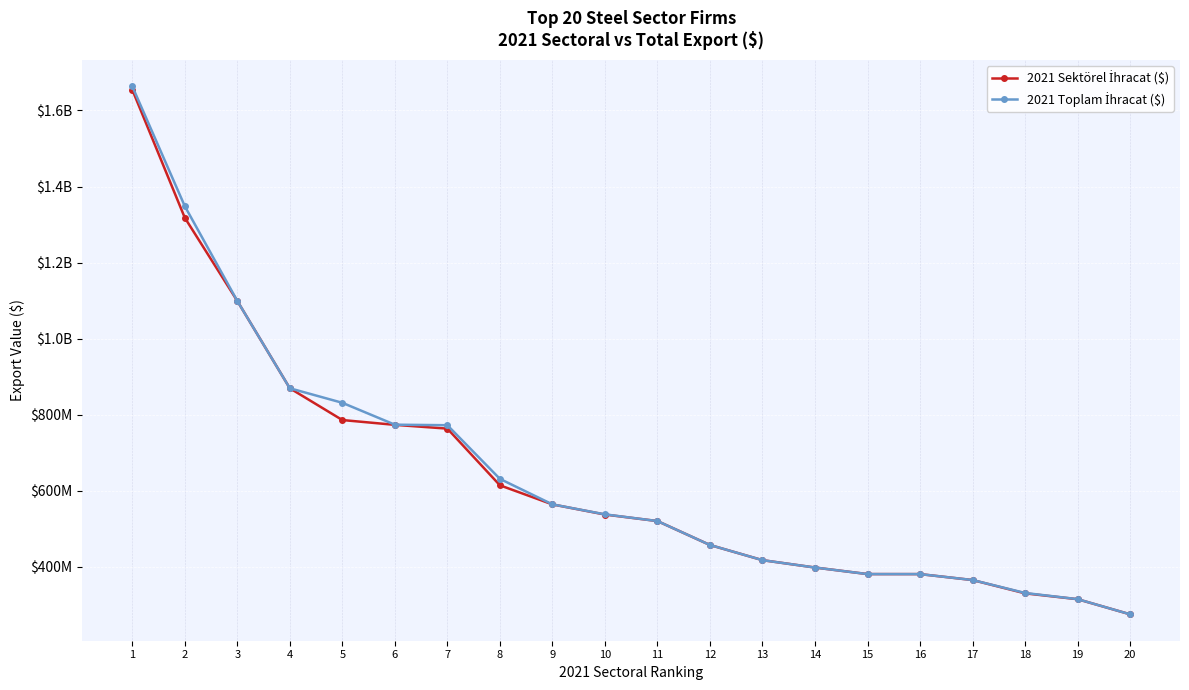

List the series in order of their peak value, lowest first.

2021 Sektörel İhracat ($), 2021 Toplam İhracat ($)